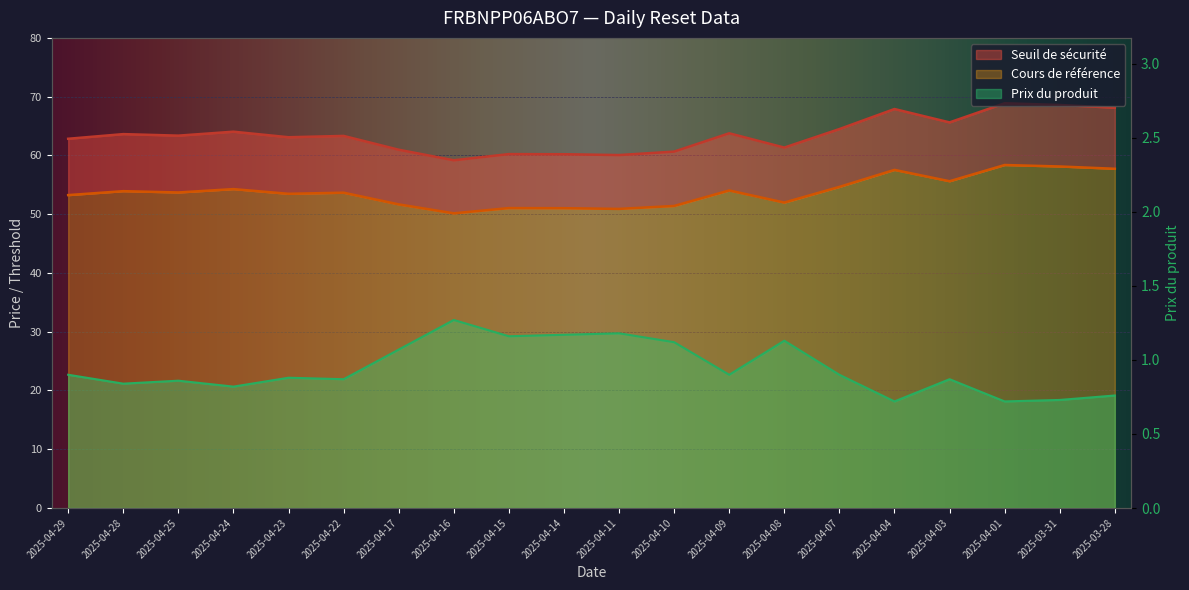

True or false: Cours de référence and Prix du produit cross at least once.

False